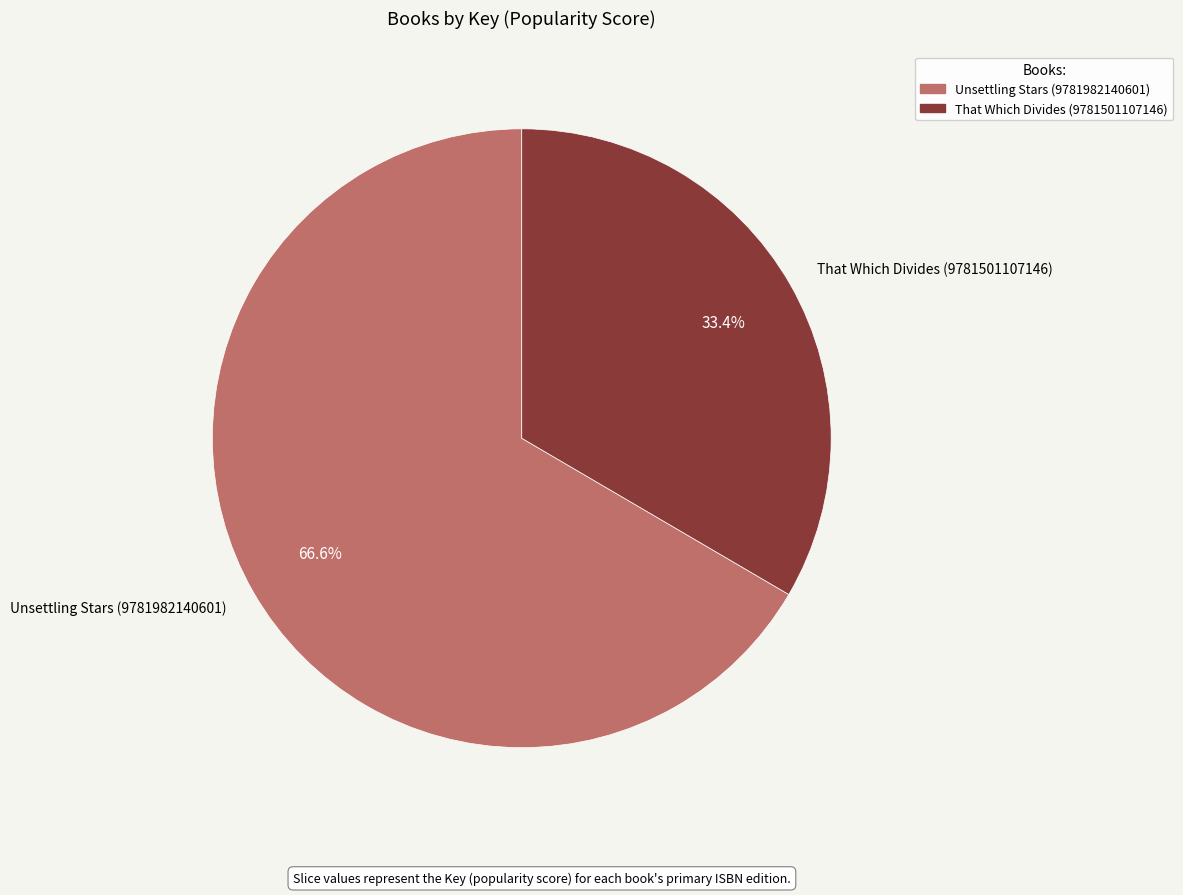

Which has a higher value, Unsettling Stars (9781982140601) or That Which Divides (9781501107146)?

Unsettling Stars (9781982140601)